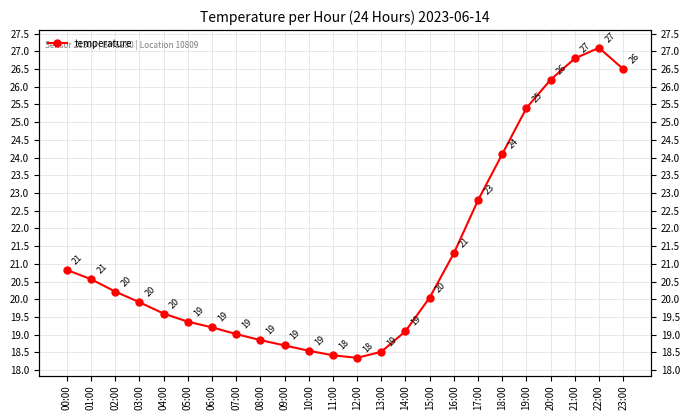

Is it true that the value at 01:00 is 8.1?

False